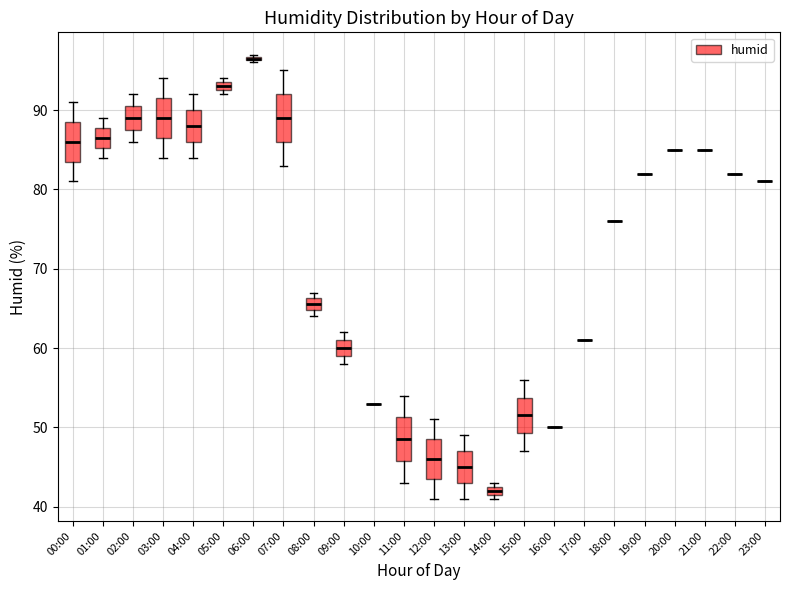

Where is the lower edge of the box for 05:00 on the y-axis? The values are not printed on the chart, so give them approximately, as read against the axis.

93